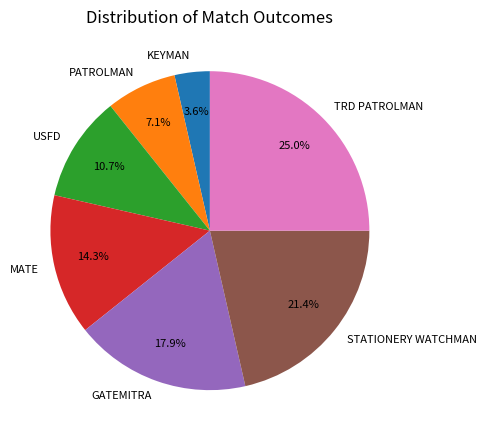

Which slice is the smallest?

KEYMAN